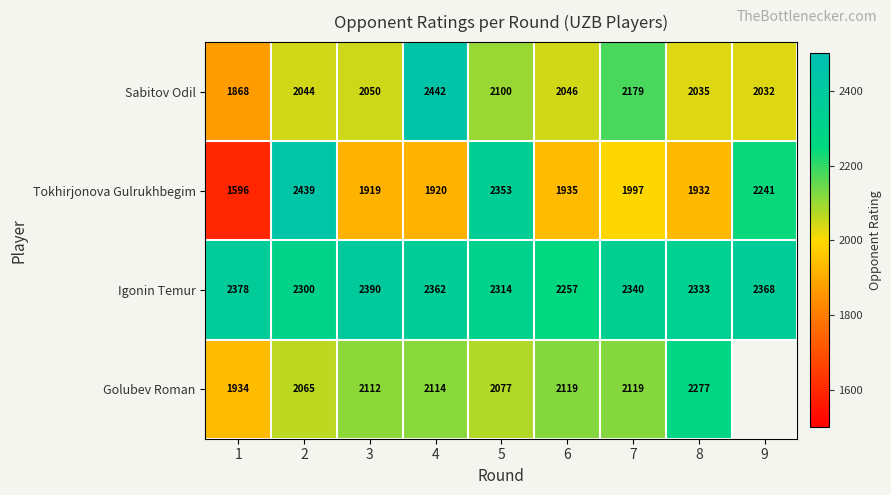

How many values in the Tokhirjonova Gulrukhbegim series are below 1935?

4